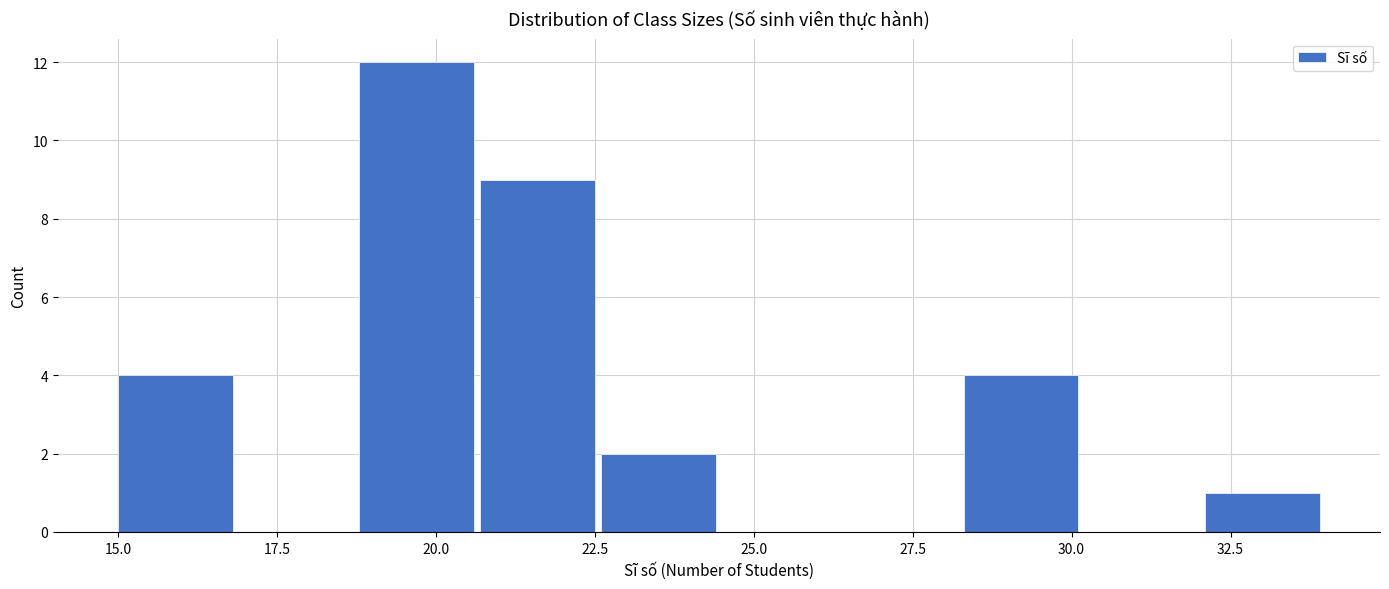

Around what value on the x-axis is the tallest bar? Give the approximate position of its centre, as read against the axis.

19.5